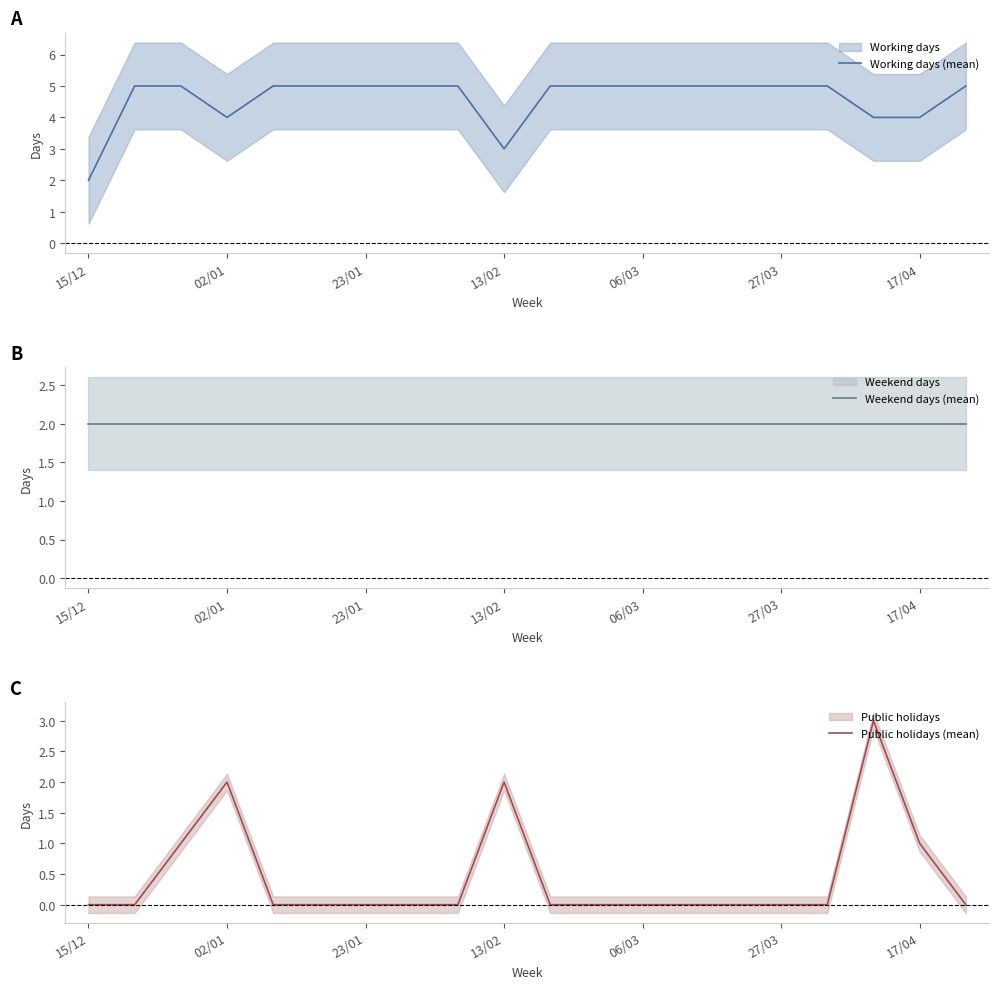

True or false: Working days (mean) and Public holidays (mean) intersect in this chart.

False